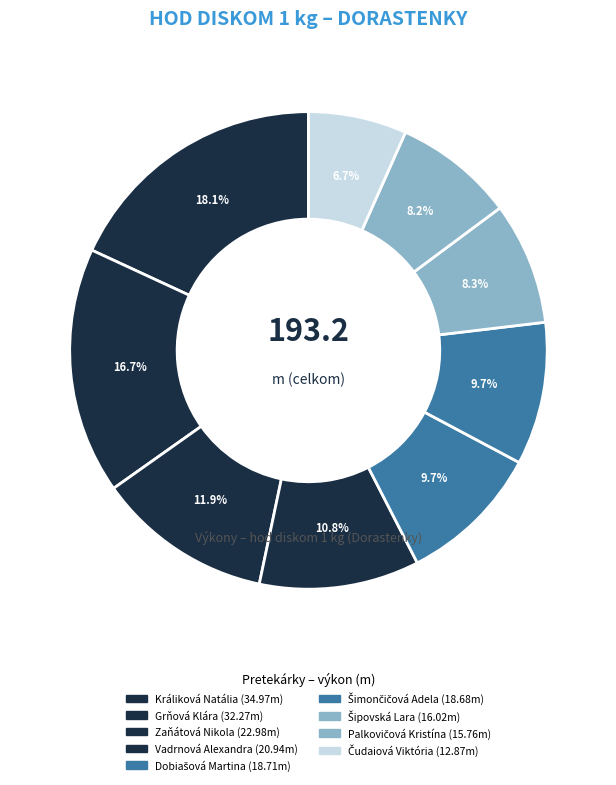

Is the sum of Grňová Klára and Palkovičová Kristína greater than half?

No